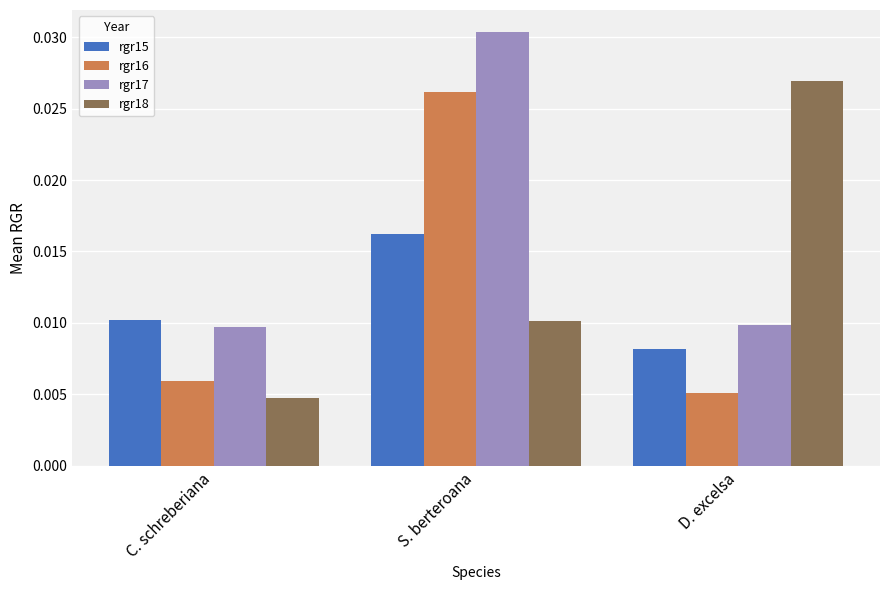

Which series changed the most between C. schreberiana and S. berteroana?

rgr17